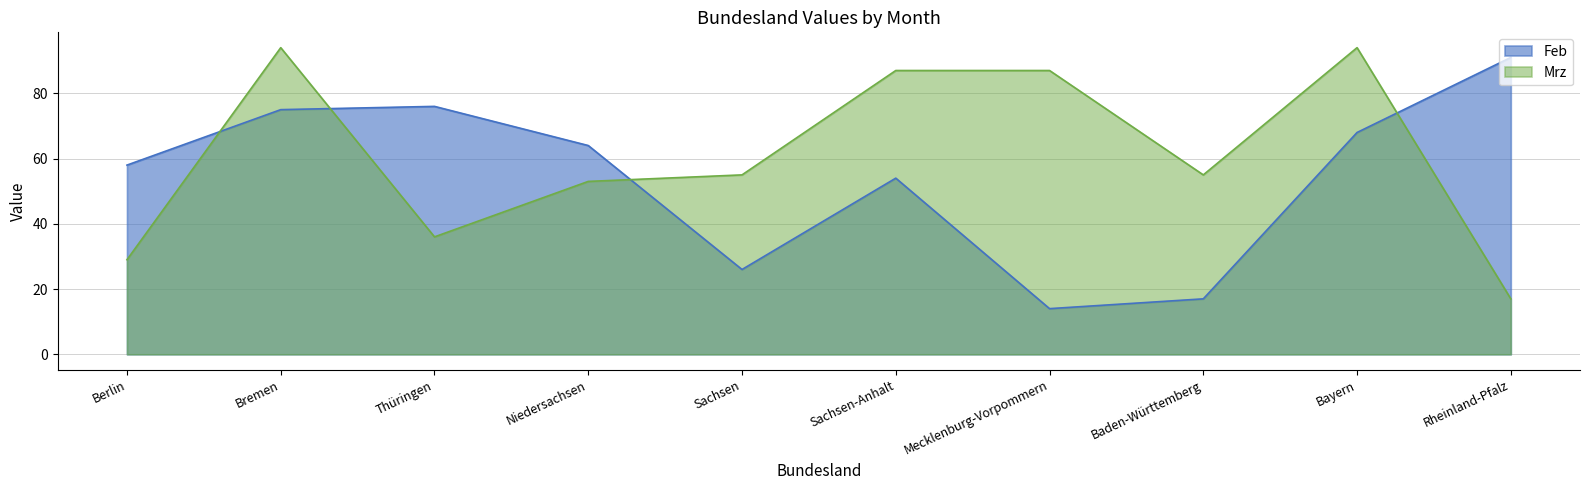

What is the highest value of the Feb series?

91